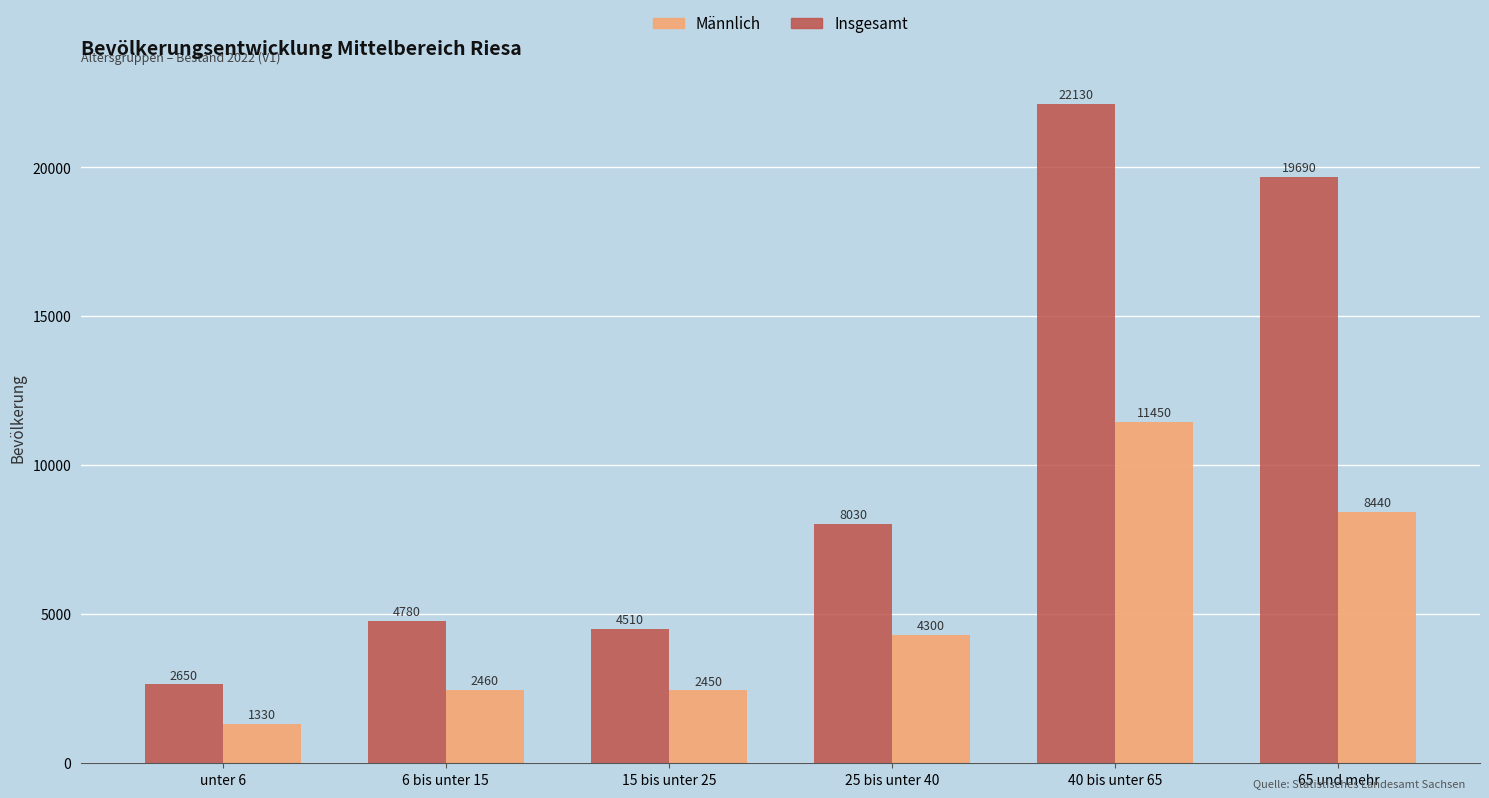

Reading left to right, extract all data points from this chart.

Insgesamt: 2650	4780	4510	8030	22130	19690
Männlich: 1330	2460	2450	4300	11450	8440